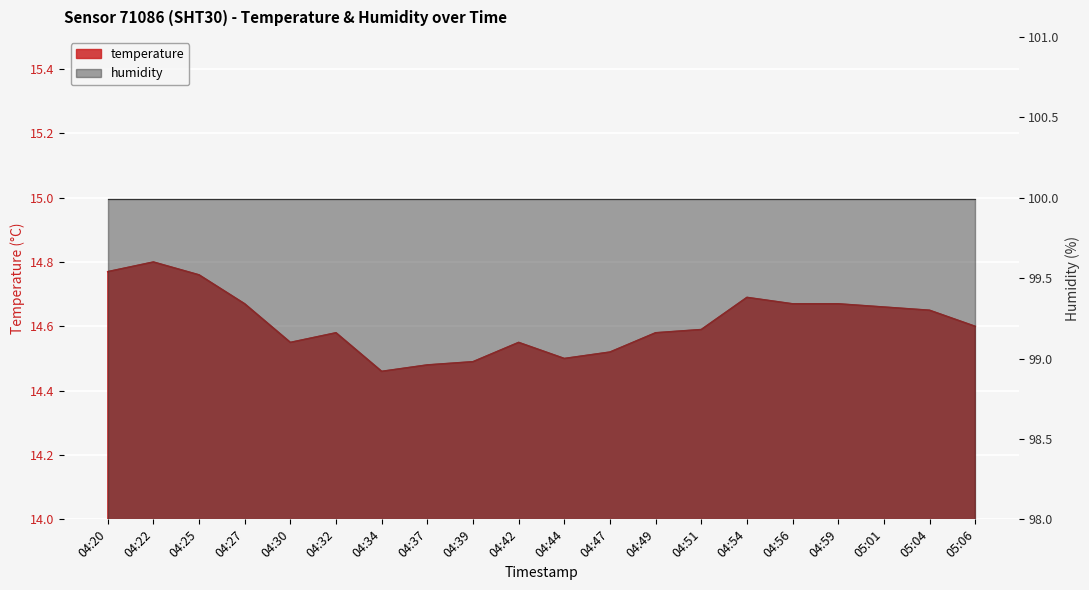

The chart shows a value of 9.8 at 04:47. True or false?

False